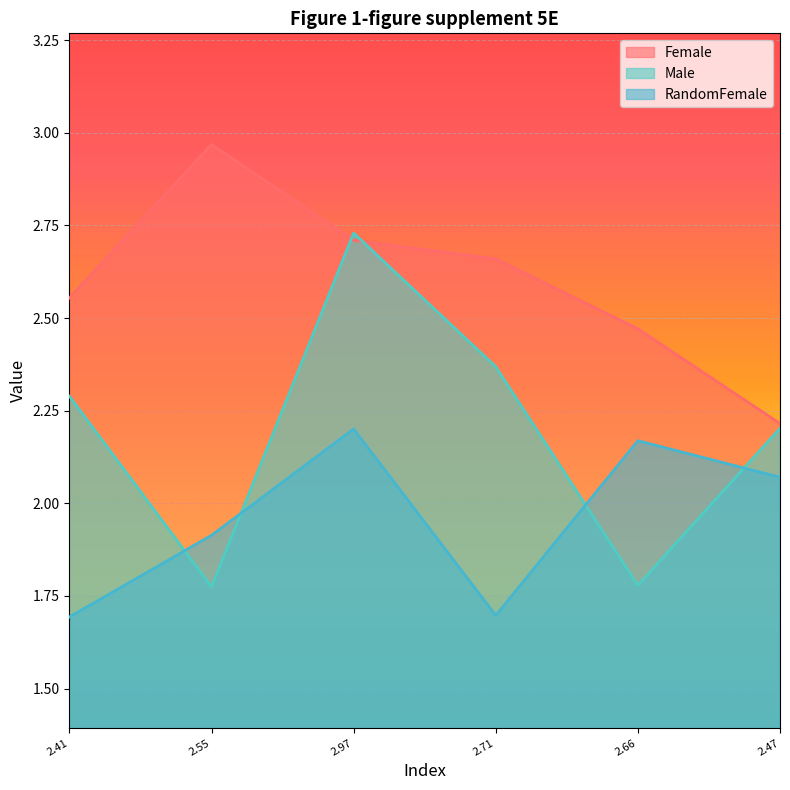

What is the average value of the Female series?

2.6